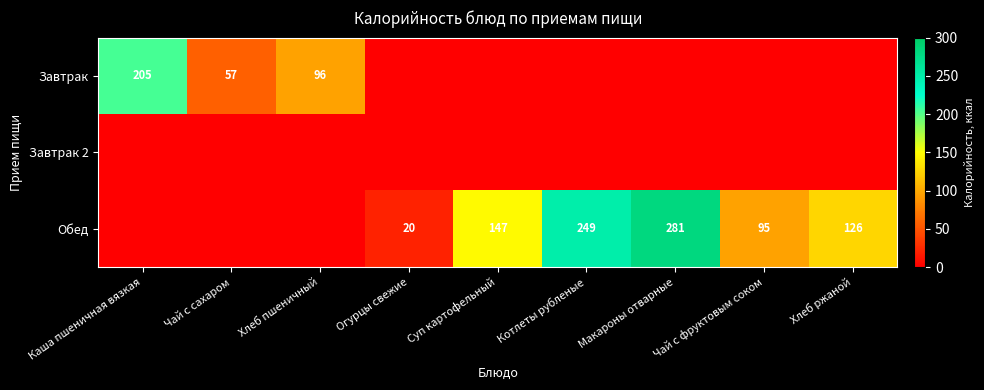

The value of Завтрак at Чай с сахаром is 75. True or false?

False